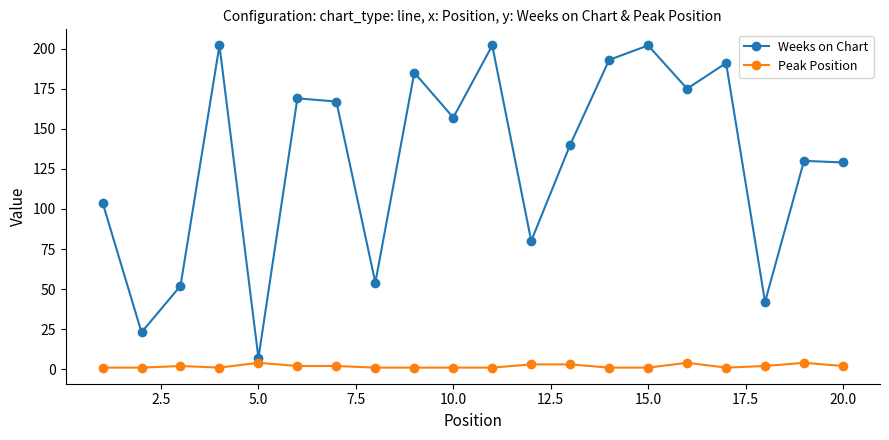

At how many categories does at least one series exceed 75?

15